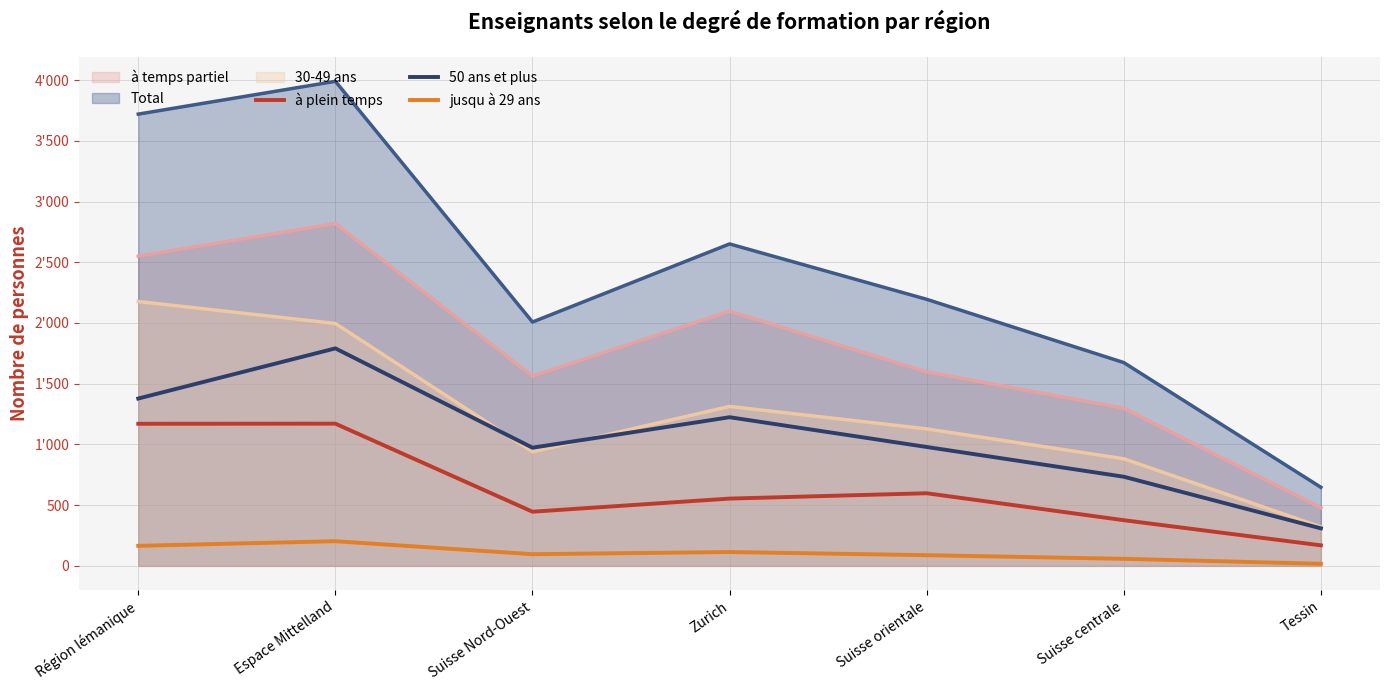

Which has a higher value, Suisse centrale or Région lémanique?

Région lémanique